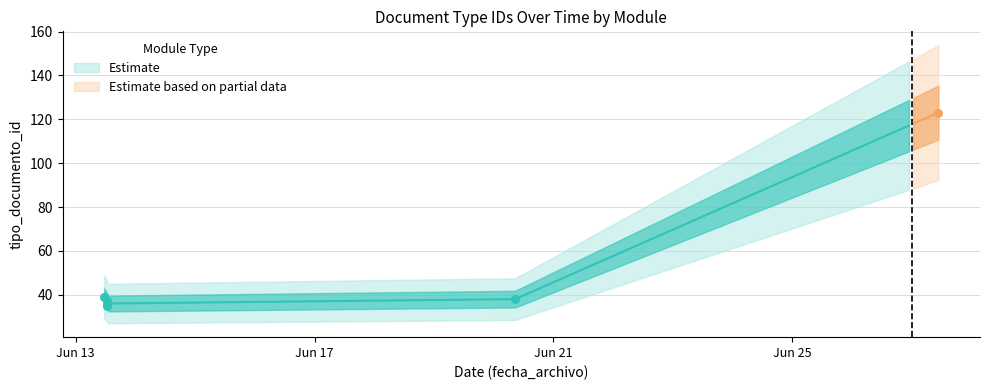

Approximately how many times larger is the value at 2014-06-20 08:37:34 compared to 2014-06-13 12:26:28?

1.0